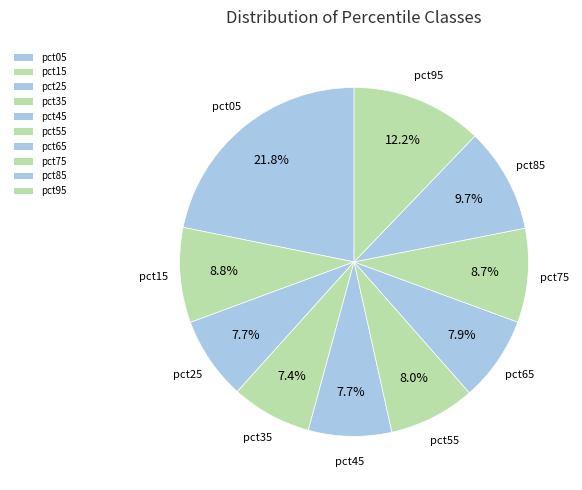

Which category has the biggest portion of the pie?

pct05